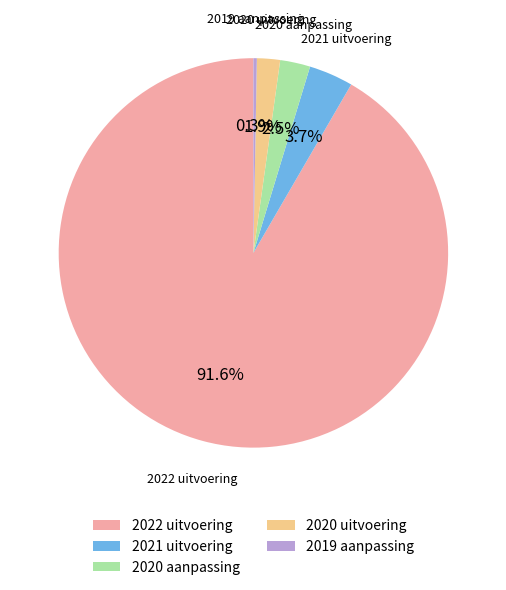

Is there a majority slice in this chart?

Yes